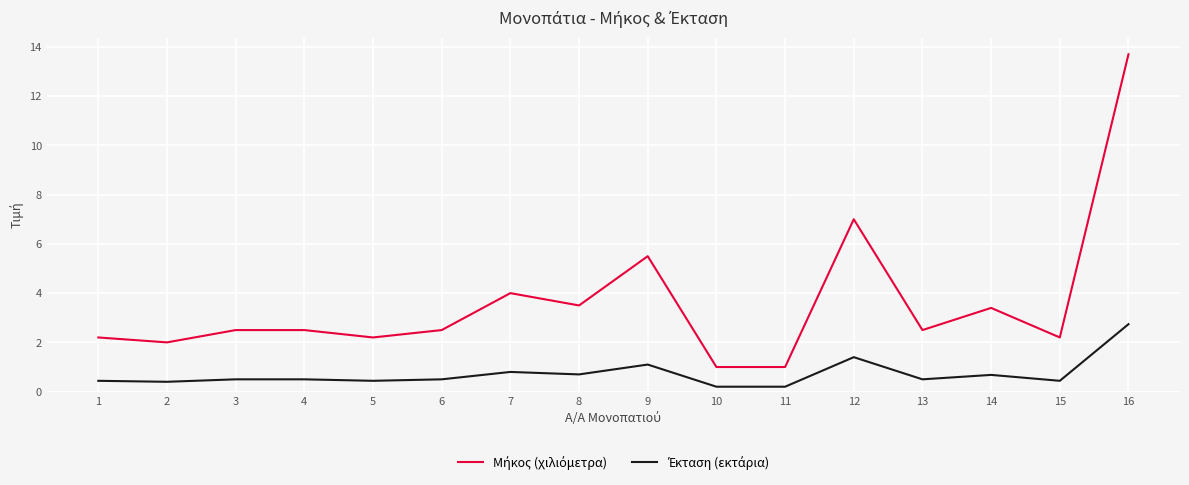

What is the difference between the highest and lowest values at 5?

1.8